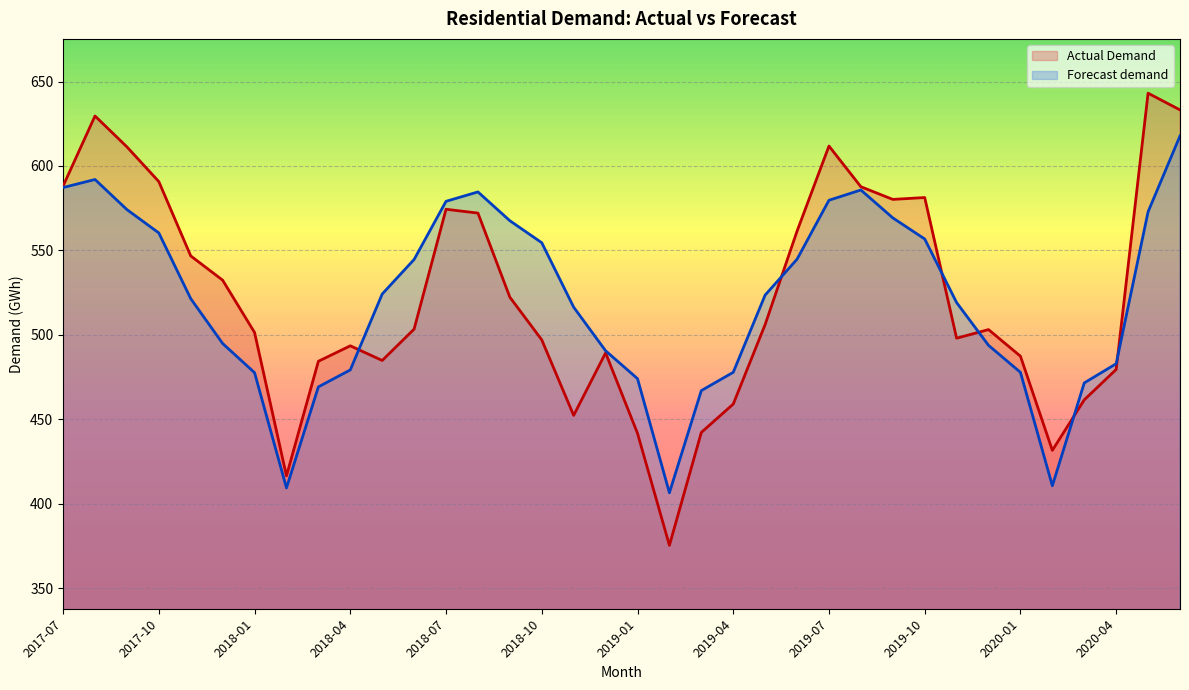

What is the minimum value for Forecast demand?

406.5